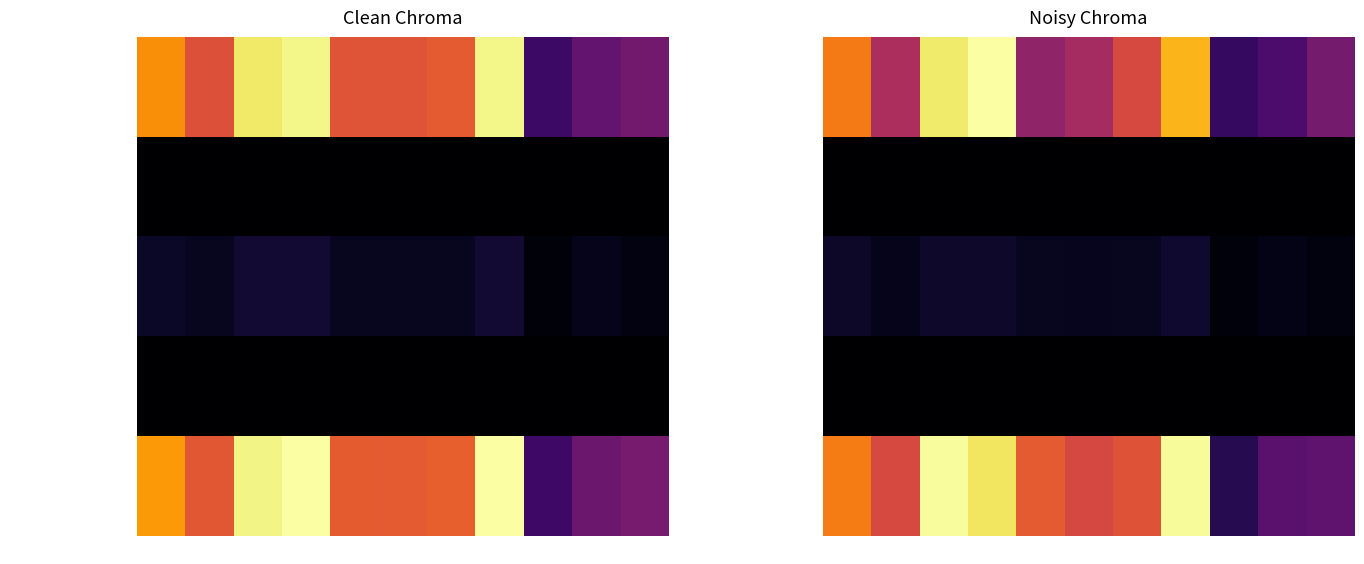

What is the sum of the начислено values at 10 and 3?

4694.3